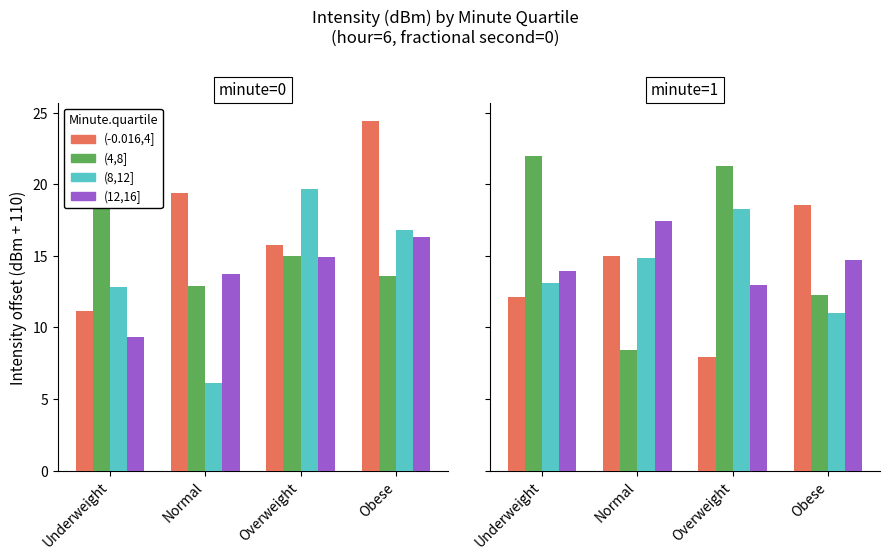

Where does the (8,12] series first go above 14?

Normal